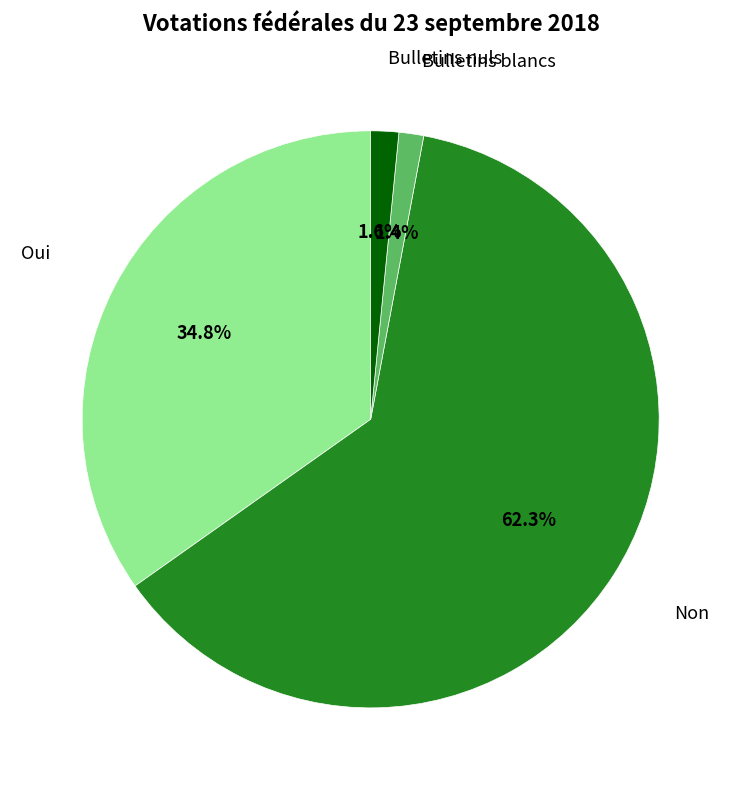

How many slices are in this pie chart?

4